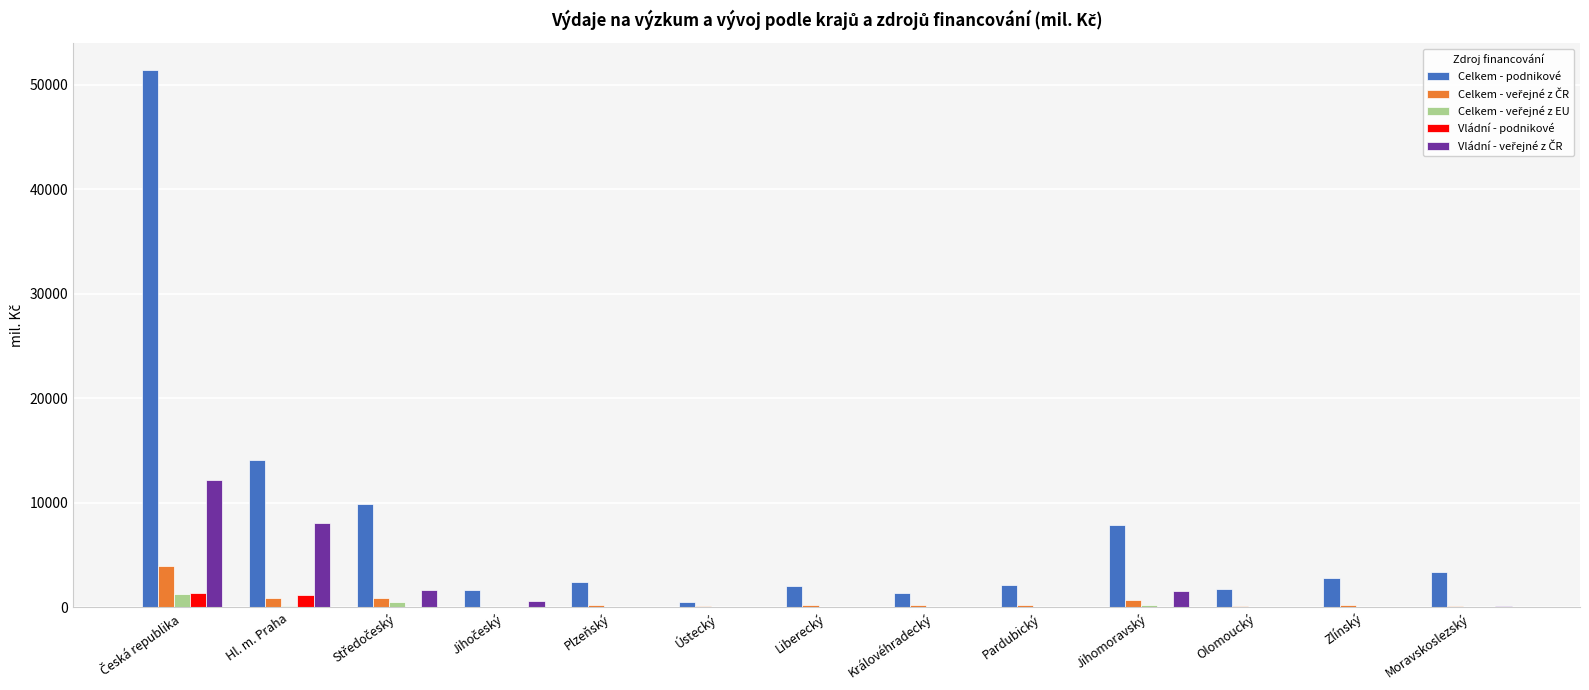

Is the value of Celkem - podnikové at Plzeňský greater than the value of Vládní - podnikové at Plzeňský?

Yes